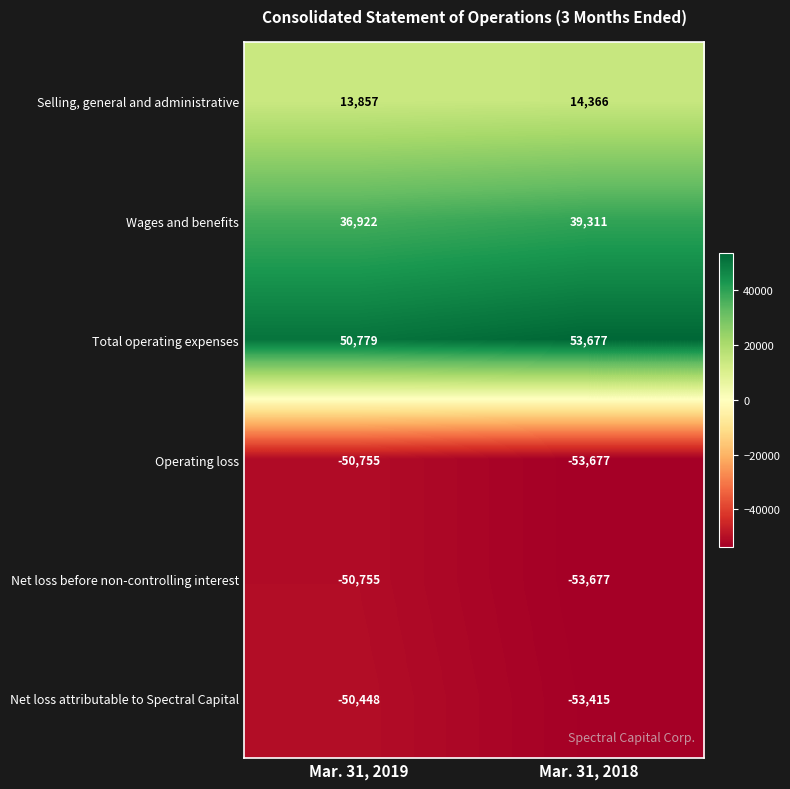

What is the sum of the Net loss attributable to Spectral Capital values at Mar. 31, 2018 and Mar. 31, 2019?

-103863